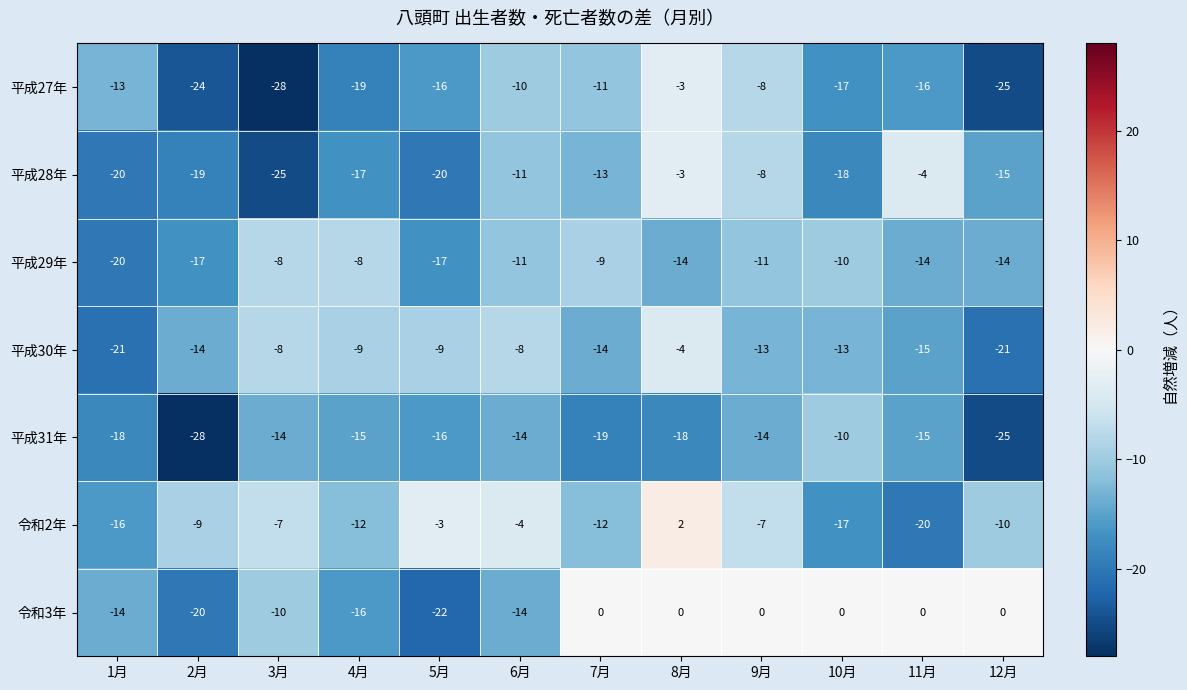

How many distinct data groups are displayed?

7